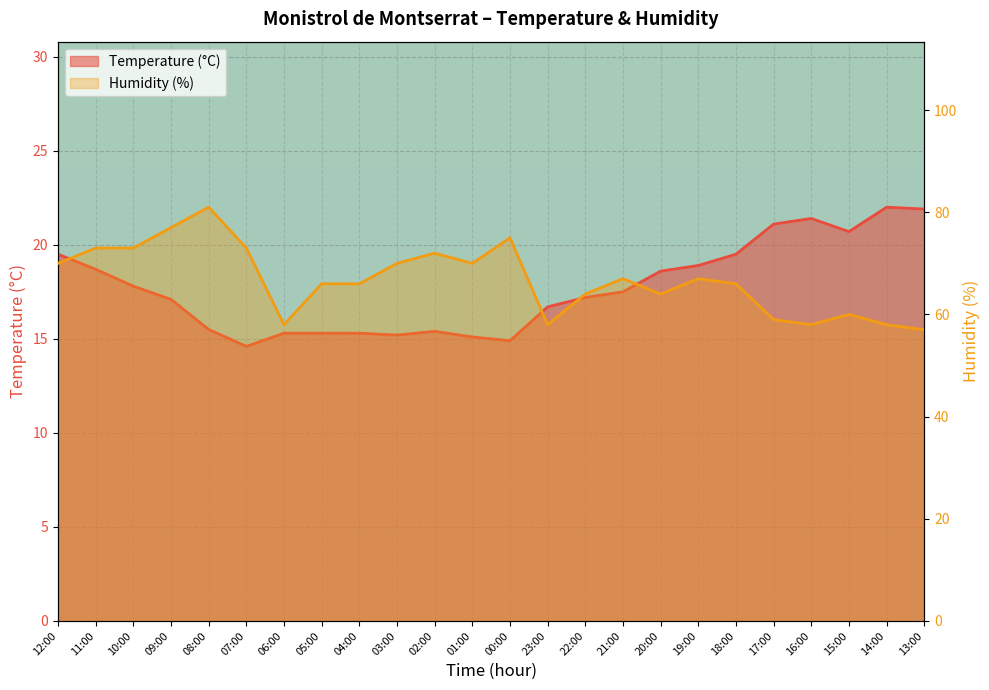

Read the Temperature (°C) value at 05:00.

15.3